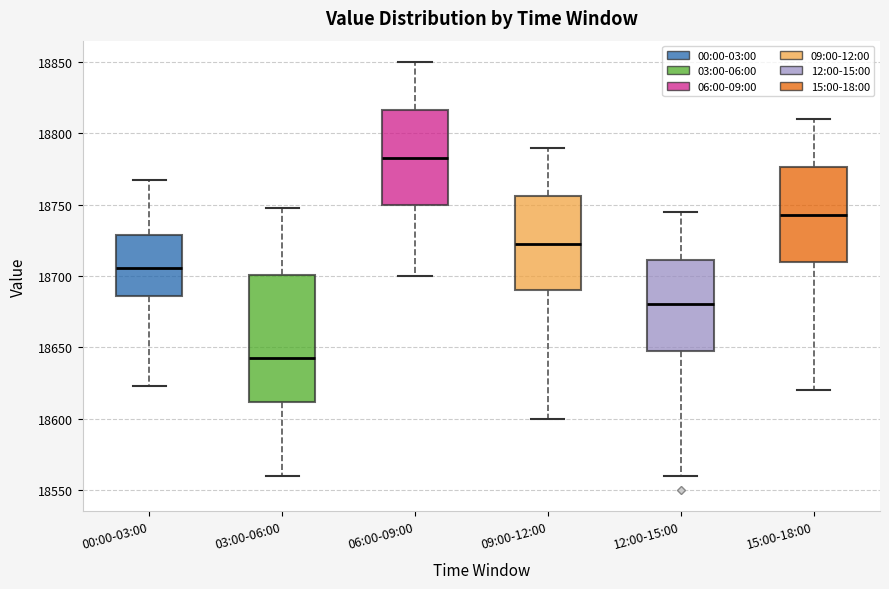

Reading left to right, transcribe this box plot: for each box, give where its median line is, the range the box spans, and where its two whiskers end, as read against the y-axis. The values are not printed on the chart, so give them approximately, as read against the axis.

00:00-03:00: median 18705, box 18685 to 18730, whiskers 18625 to 18765
03:00-06:00: median 18645, box 18610 to 18700, whiskers 18560 to 18750
06:00-09:00: median 18785, box 18750 to 18815, whiskers 18700 to 18850
09:00-12:00: median 18725, box 18690 to 18755, whiskers 18600 to 18790
12:00-15:00: median 18680, box 18650 to 18710, whiskers 18560 to 18745
15:00-18:00: median 18745, box 18710 to 18775, whiskers 18620 to 18810